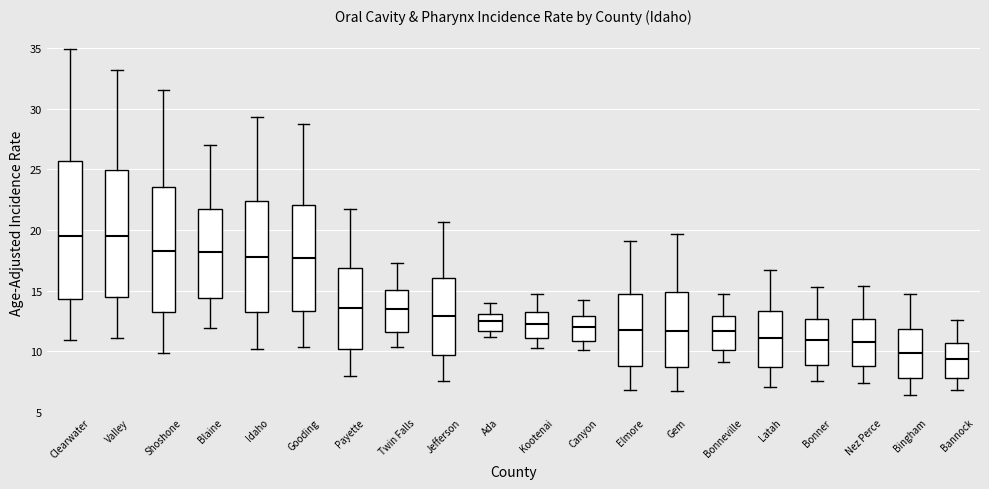

Which box has the lowest median line?

Bannock